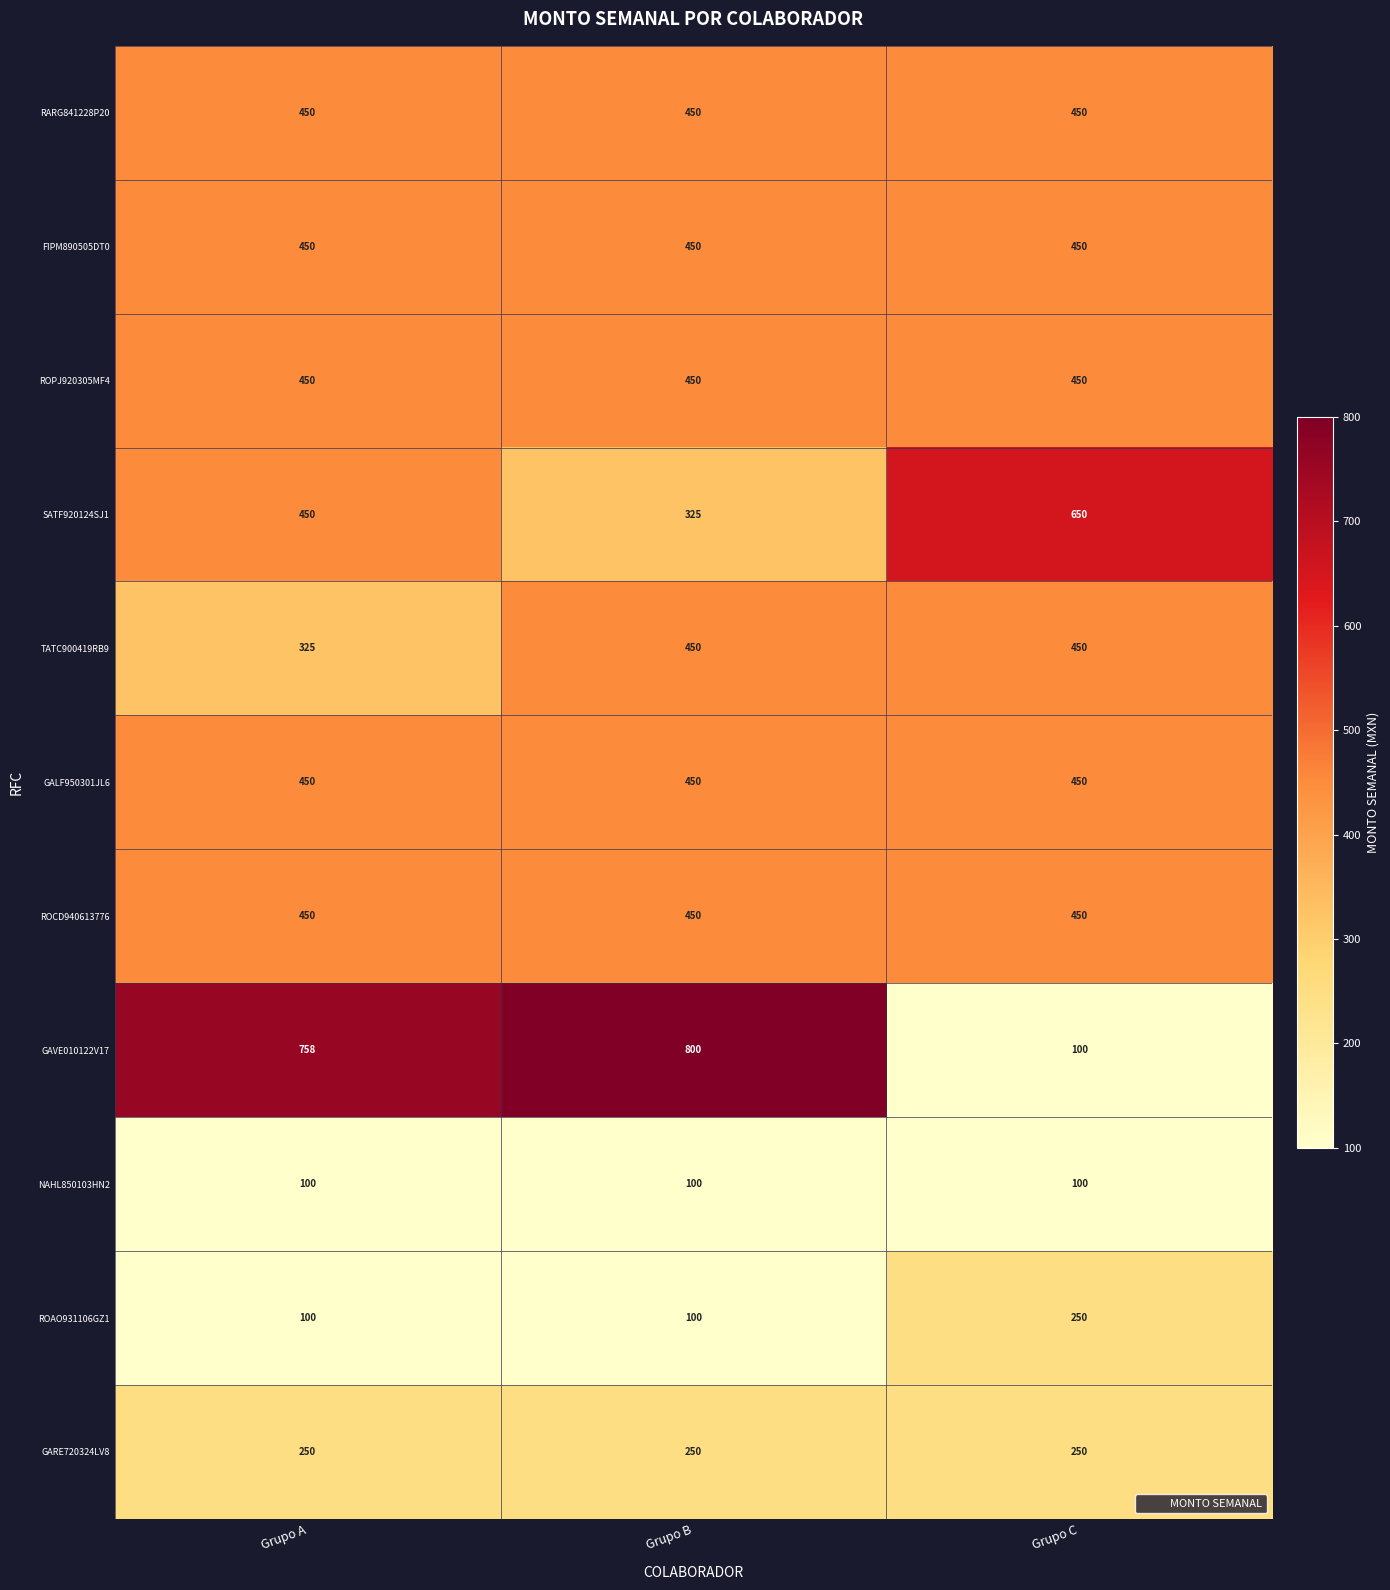

Between Grupo A and Grupo C, which series saw the biggest shift?

GAVE010122V17